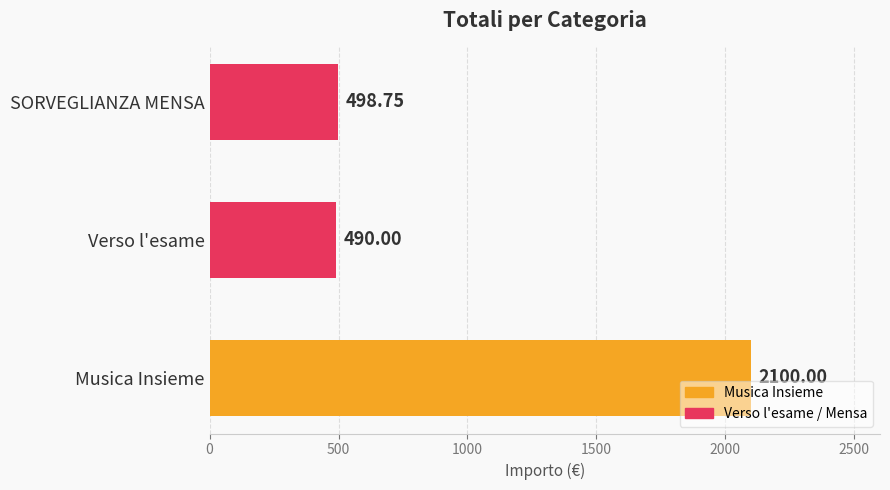

Rank the categories by value from highest to lowest.

Musica Insieme, SORVEGLIANZA MENSA, Verso l'esame